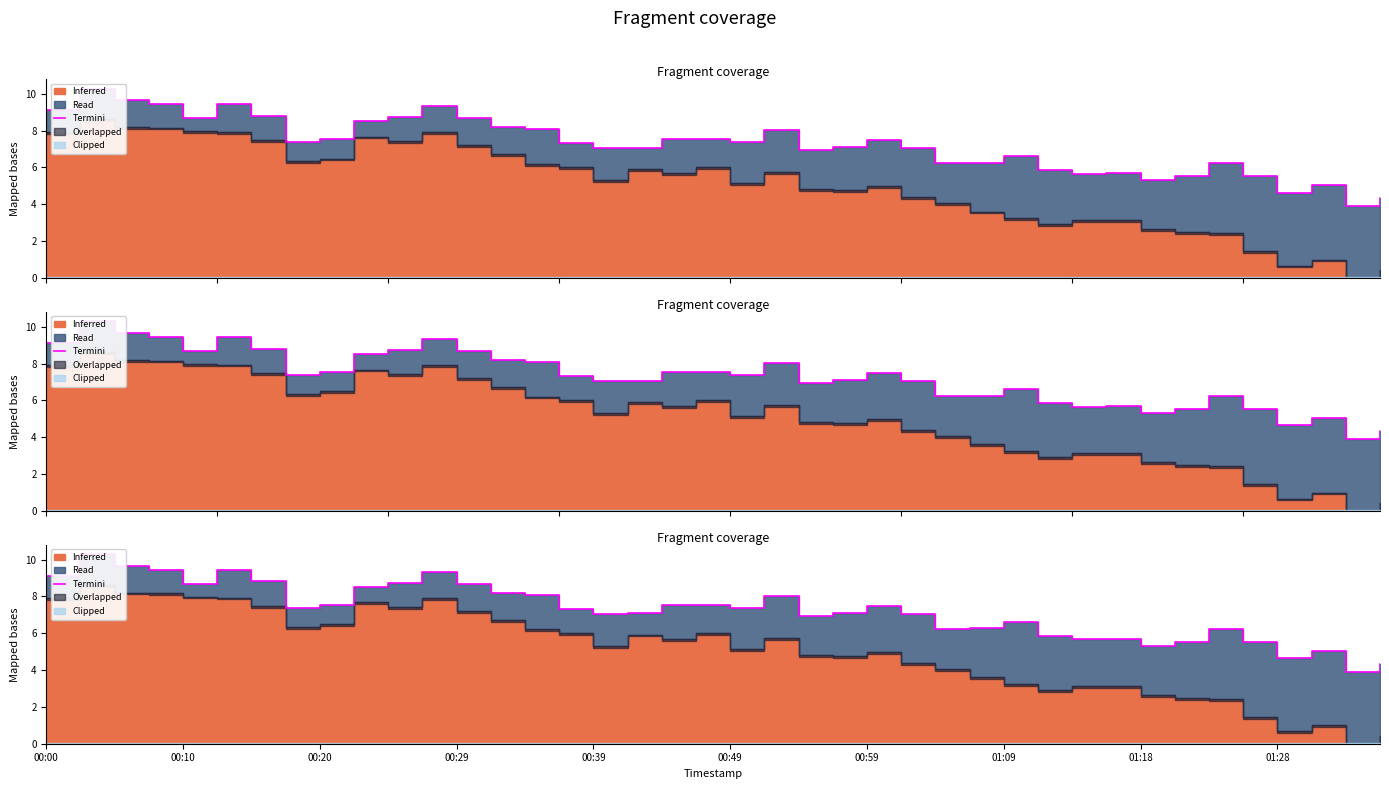

Approximately how many times larger is the value at 18 compared to 31?

1.3